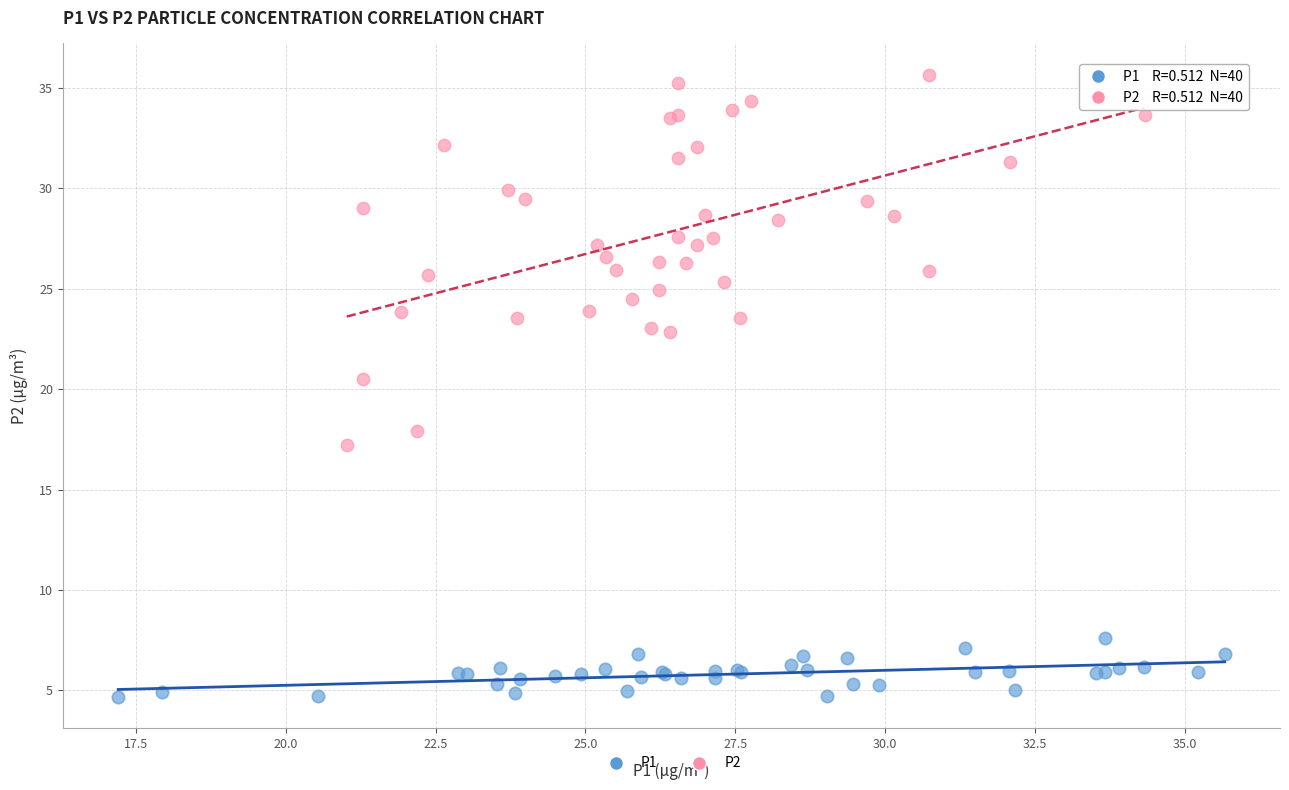

Which series reaches the minimum Y coordinate?

P1